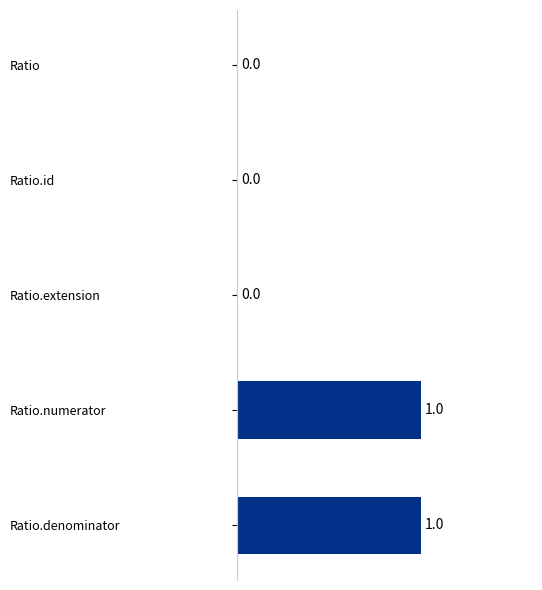

How many values are between 0 and 1?

5